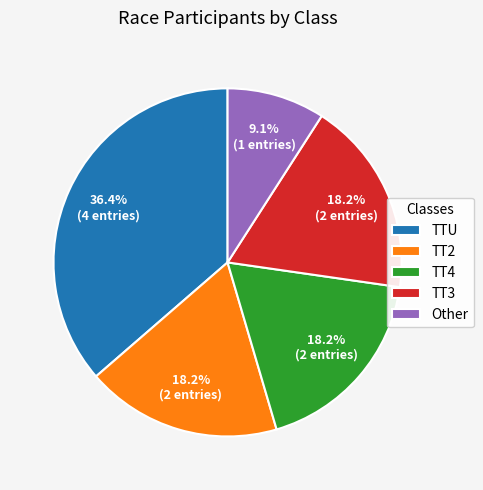

Which category has the biggest portion of the pie?

TTU